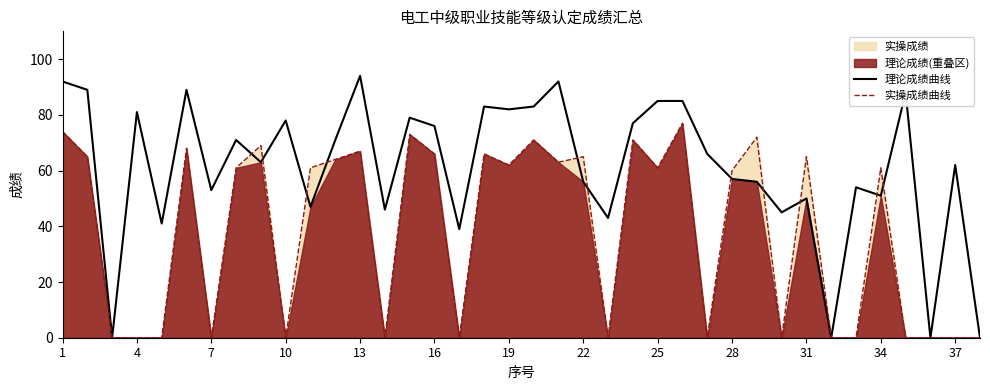

True or false: 实操成绩曲线 has a value of 33 at 22.

False